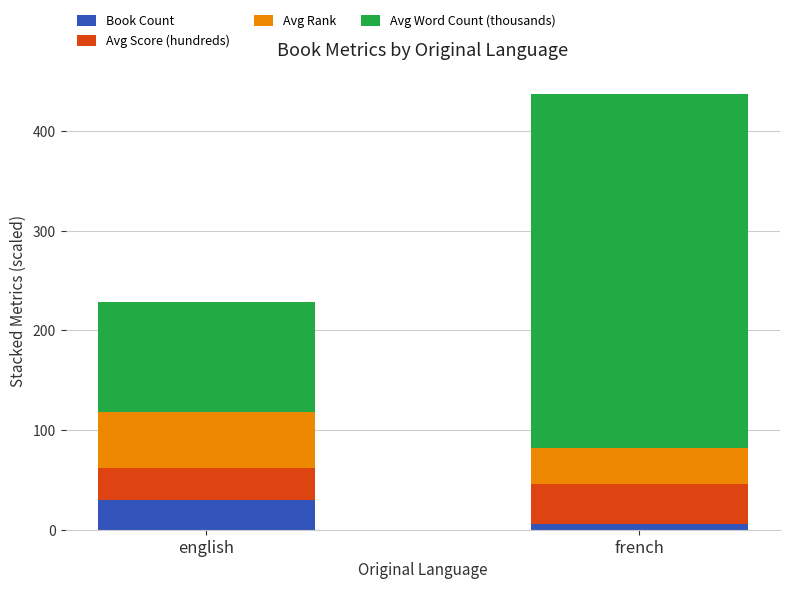

What is the highest value of the Book Count series?

30.0